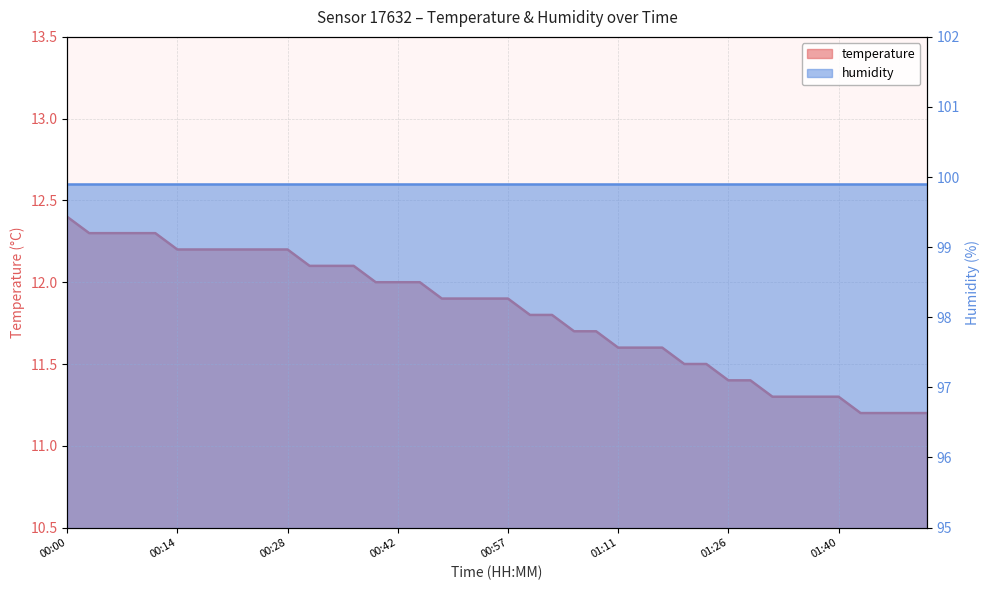

Does the chart have visible grid lines?

Yes